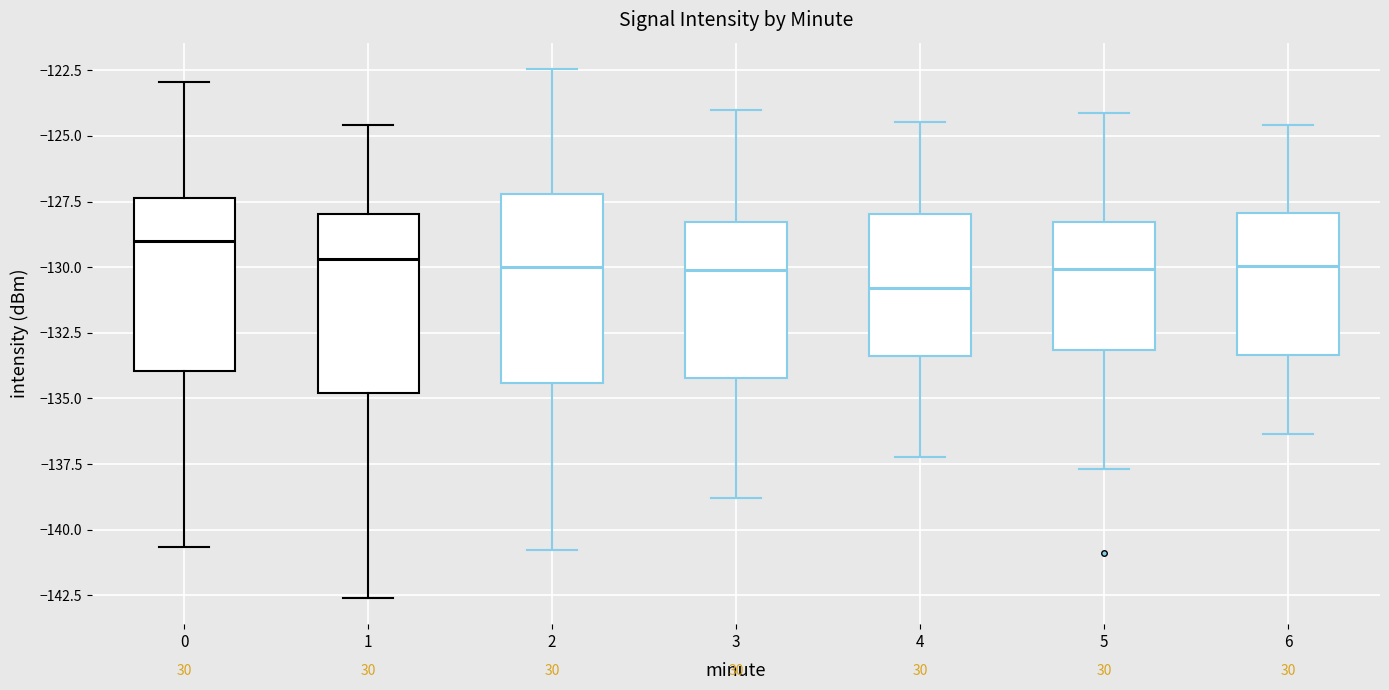

Reading left to right, transcribe this box plot: for each box, give where its median line is, the range the box spans, and where its two whiskers end, as read against the y-axis. The values are not printed on the chart, so give them approximately, as read against the axis.

0: median -129.0, box -134.0 to -127.5, whiskers -140.5 to -123.0
1: median -129.5, box -135.0 to -128.0, whiskers -142.5 to -124.5
2: median -130.0, box -134.5 to -127.0, whiskers -141.0 to -122.5
3: median -130.0, box -134.0 to -128.5, whiskers -139.0 to -124.0
4: median -131.0, box -133.5 to -128.0, whiskers -137.0 to -124.5
5: median -130.0, box -133.0 to -128.5, whiskers -137.5 to -124.0
6: median -130.0, box -133.5 to -128.0, whiskers -136.5 to -124.5